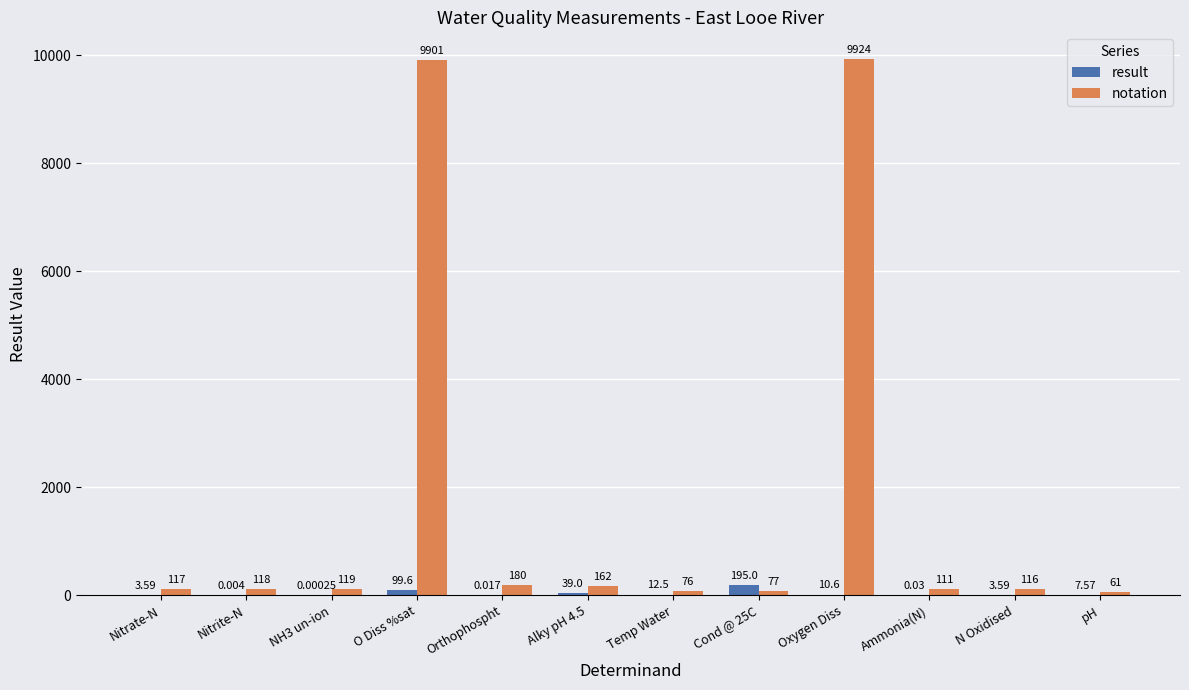

Which series changed the most between Orthophospht and Oxygen Diss?

notation